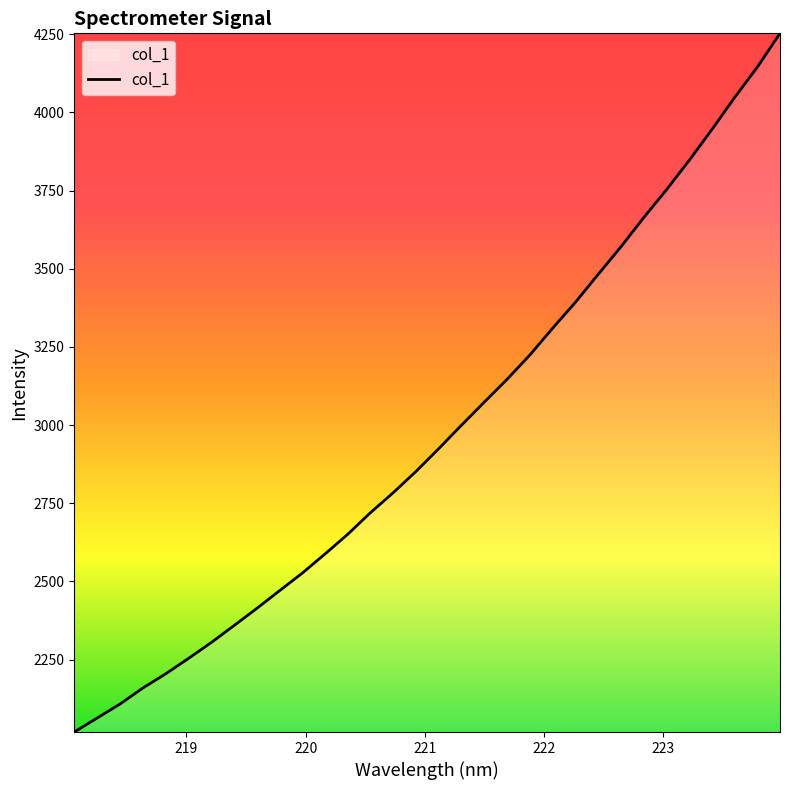

What is the difference between the maximum and minimum values?

2235.0